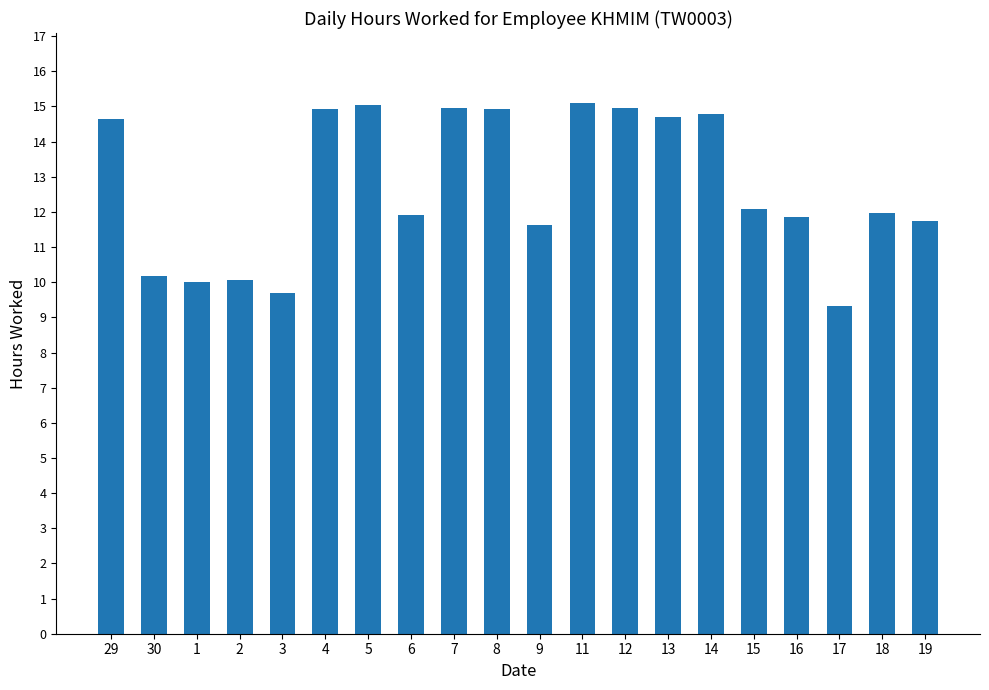

What is the label of the 8th bar from the right?

12